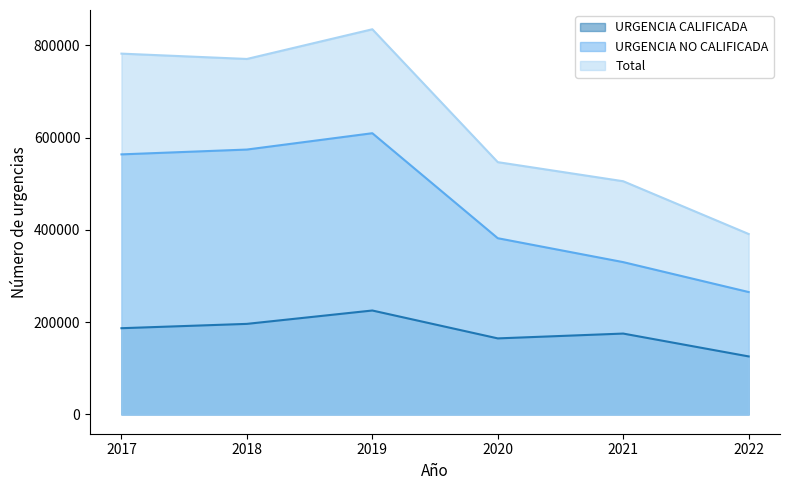

Reading left to right, what are all the values shown in this chart?

URGENCIA CALIFICADA: 187018	196408	225389	164931	175392	125853
URGENCIA NO CALIFICADA: 563902	574356	609772	382127	330282	265423
Total: 782327	770764	835161	547058	505674	391276